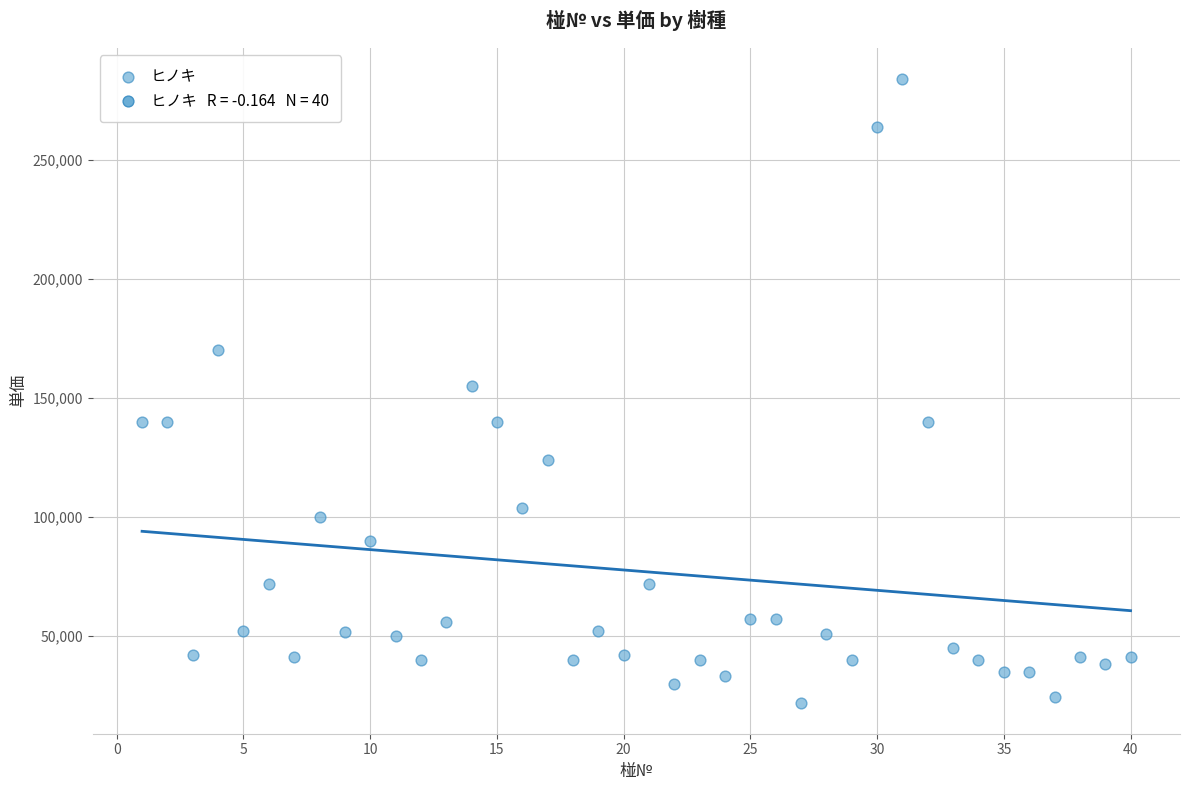

What is the range of X values (max minus min)?

39